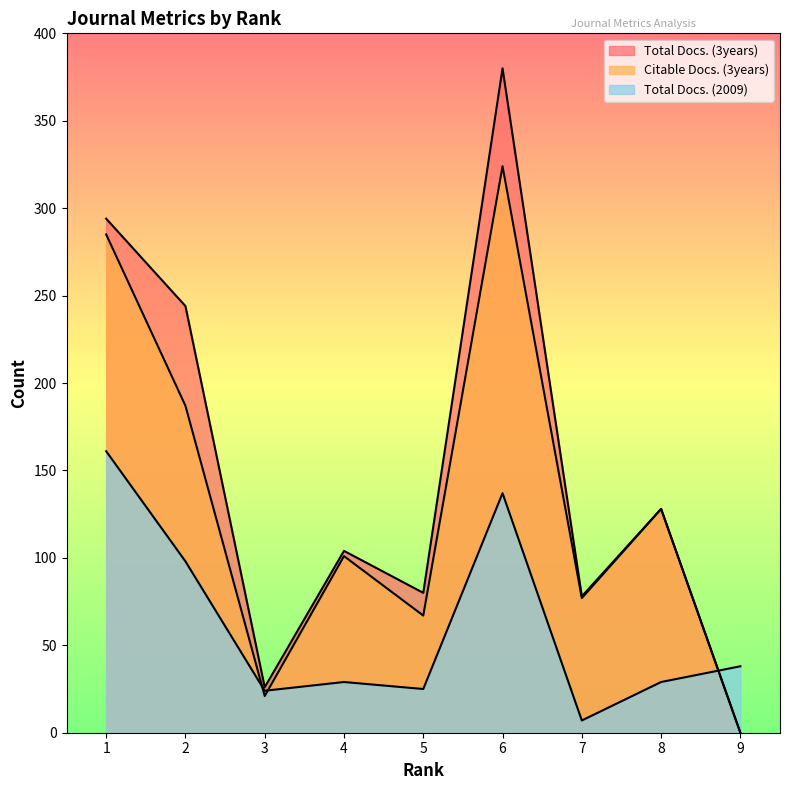

The Total Docs. (3years) series shows 111 at 7. True or false?

False